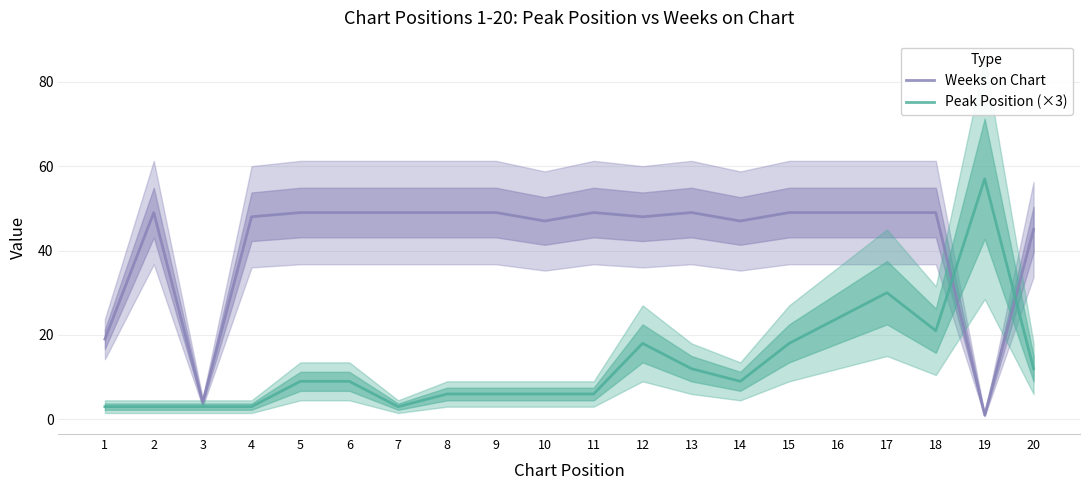

What is the spread (max minus min) of values at 7?

46